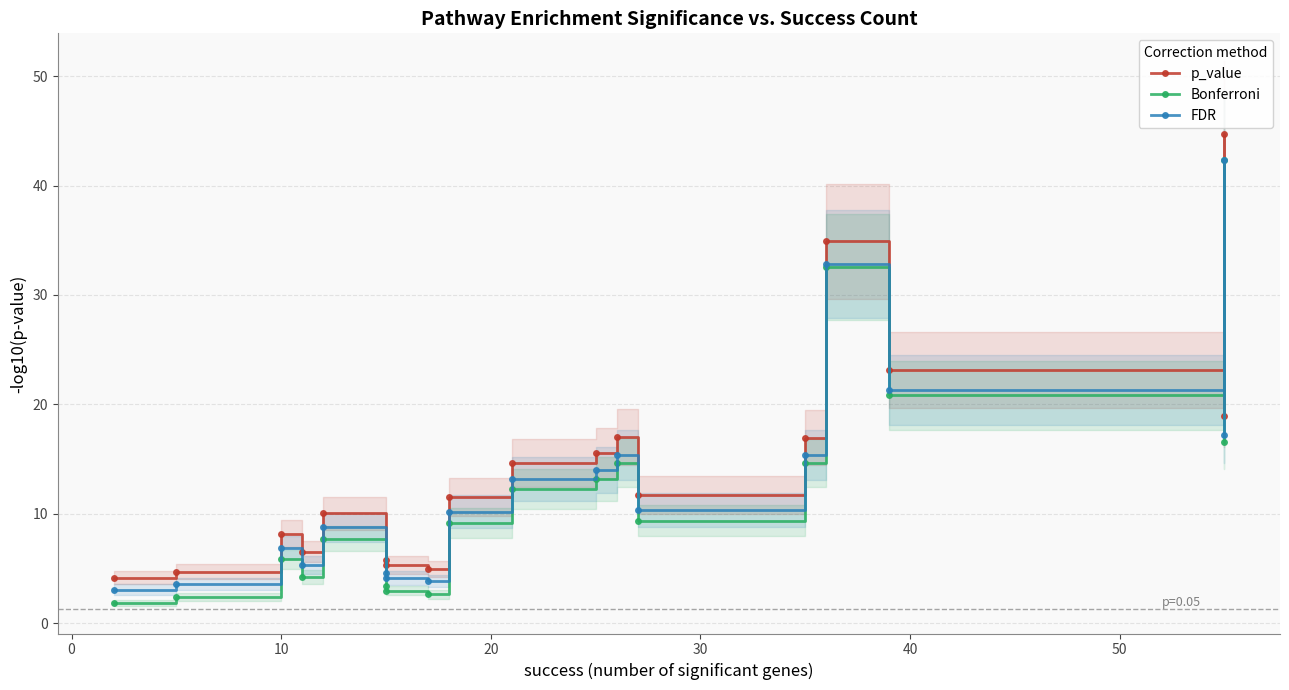

True or false: Bonferroni and p_value intersect in this chart.

False